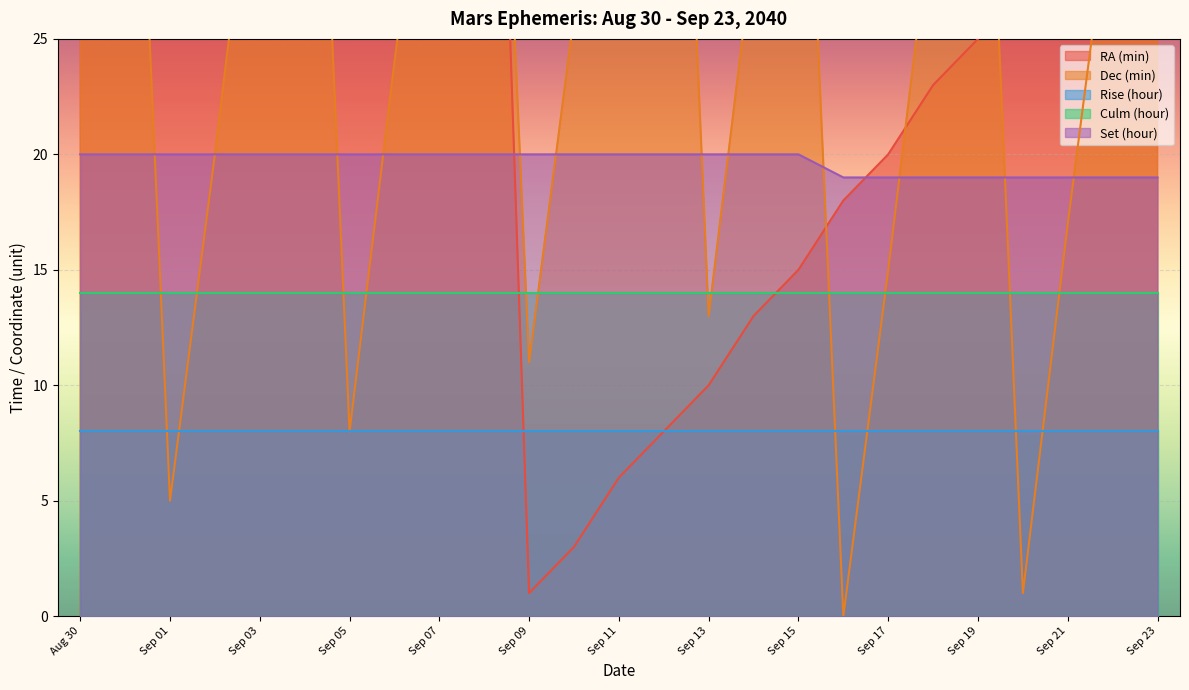

How many data points in Set (hour) are less than 20?

8